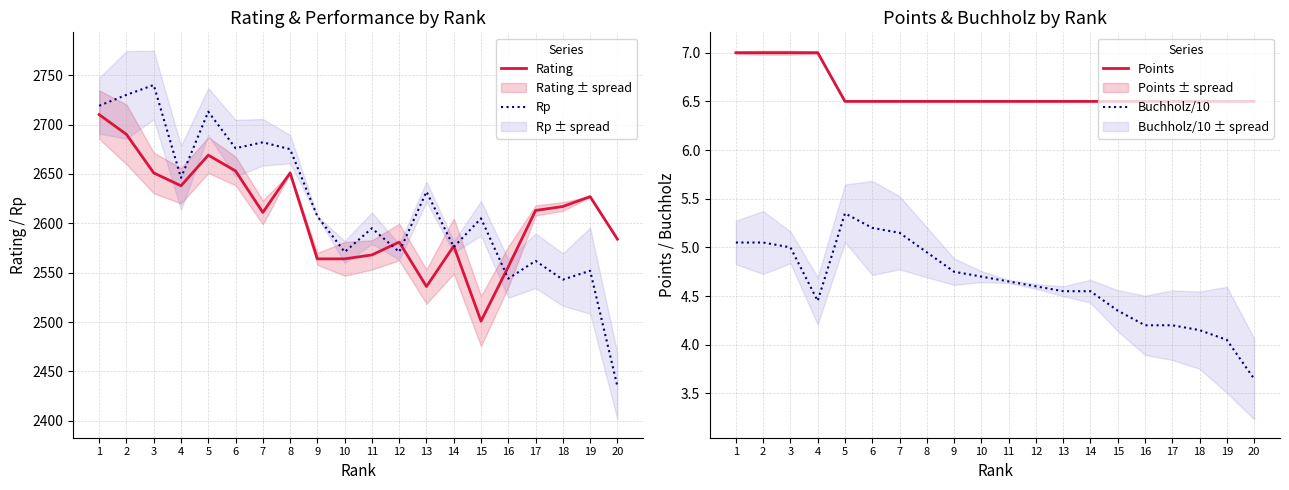

True or false: Rp has more than 2 interior local peaks.

True